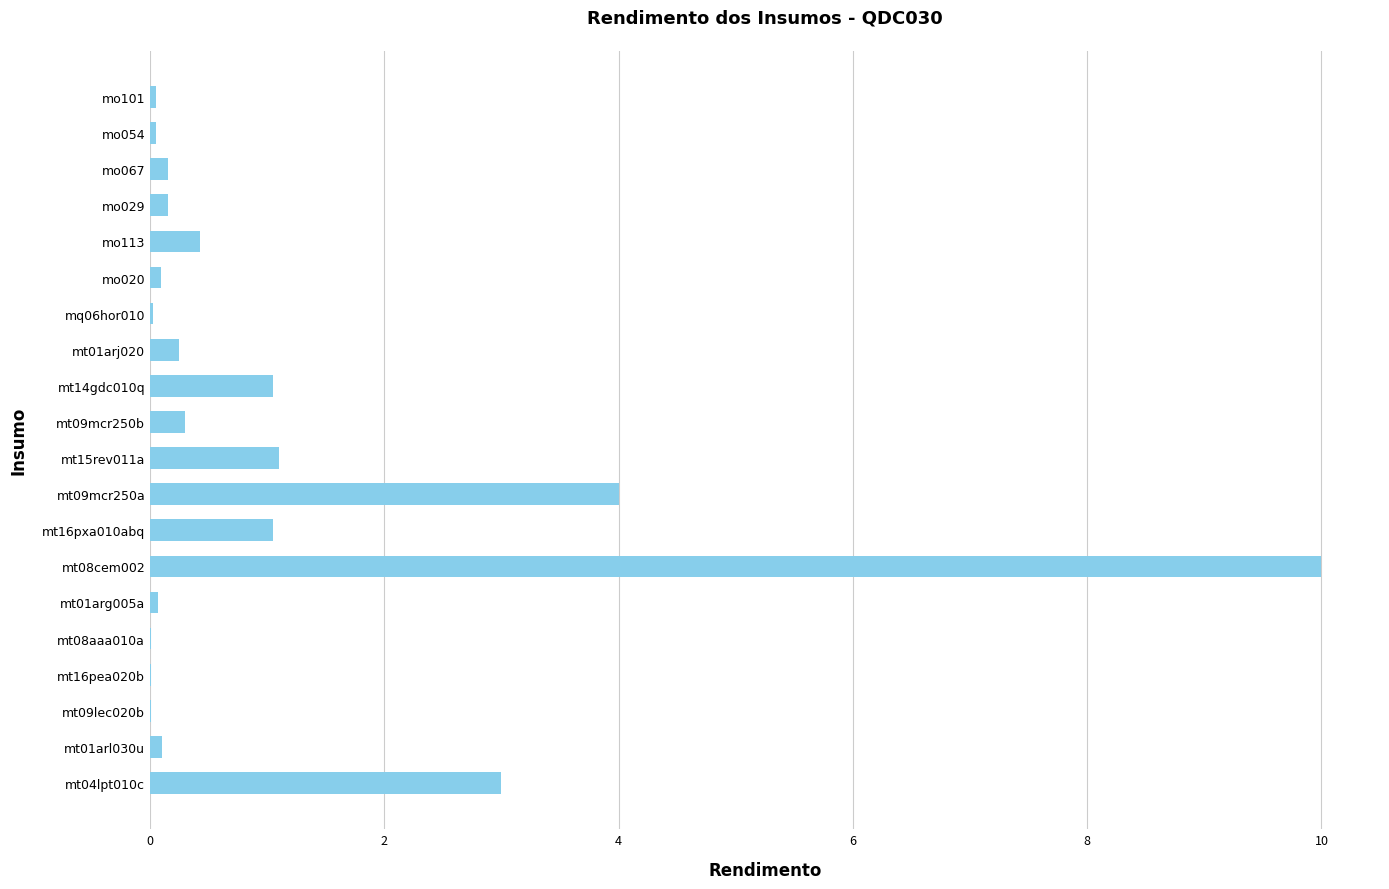

What is the sum of all values?

21.9